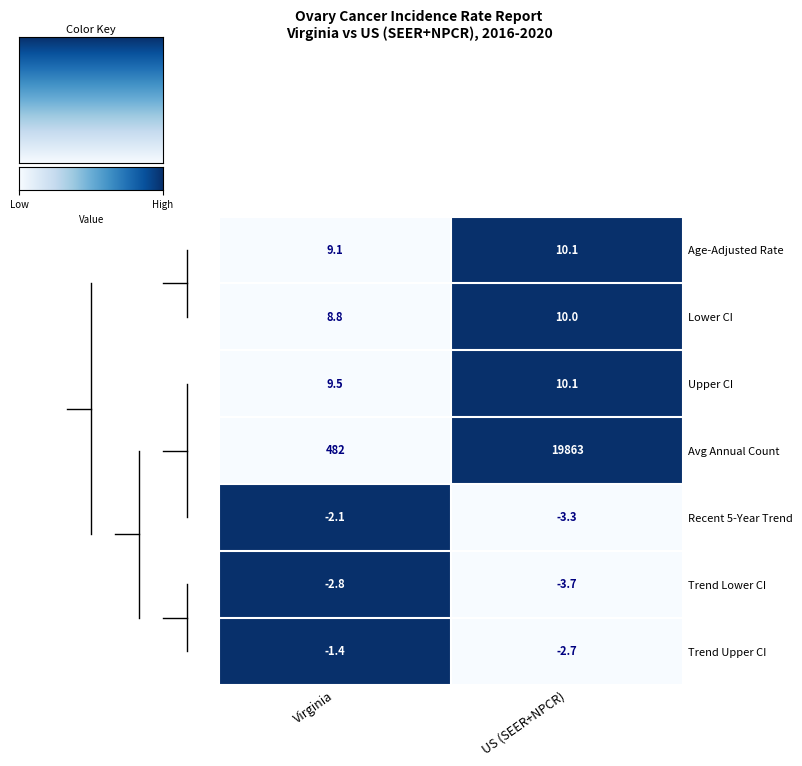

Reading left to right, extract all data points from this chart.

Age-Adjusted Rate: 9.1	10.1
Lower CI: 8.8	10.0
Upper CI: 9.5	10.1
Avg Annual Count: 482.0	19863.0
Recent 5-Year Trend: -2.1	-3.3
Trend Lower CI: -2.8	-3.7
Trend Upper CI: -1.4	-2.7